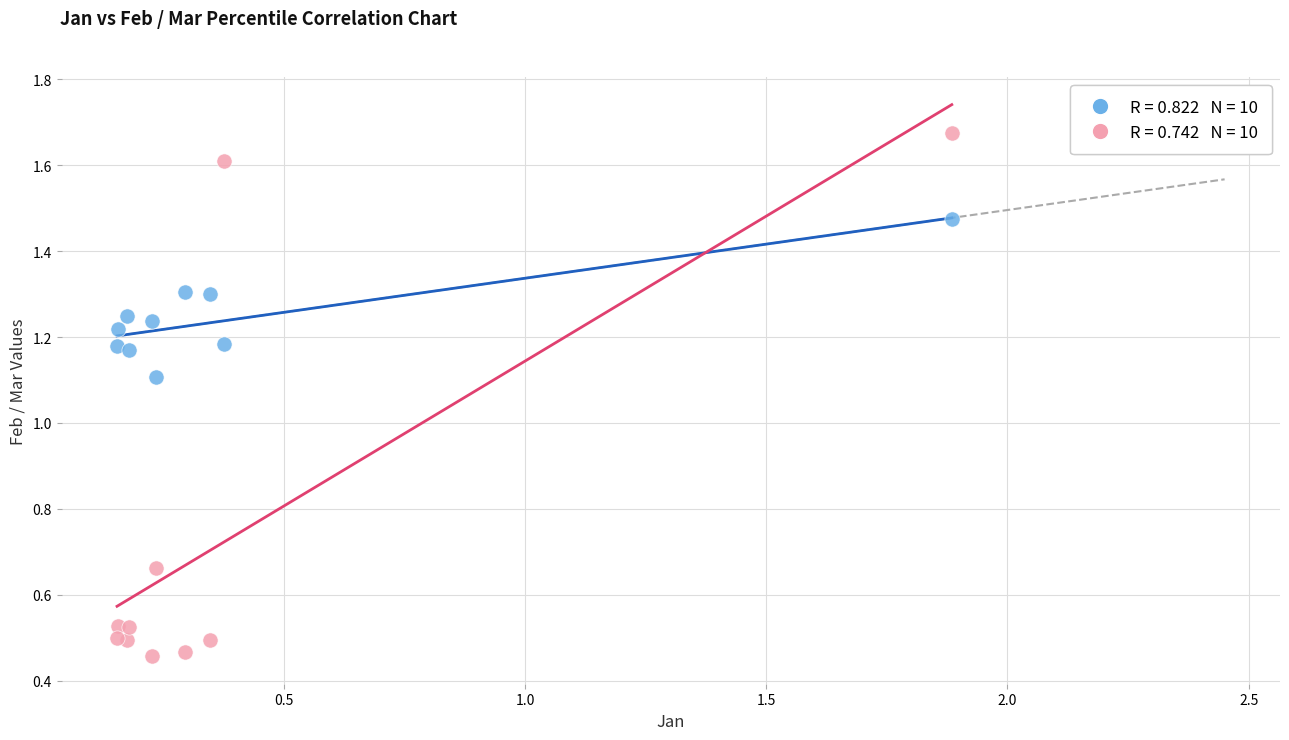

Across all series, what Y value is closest to 1?

1.1